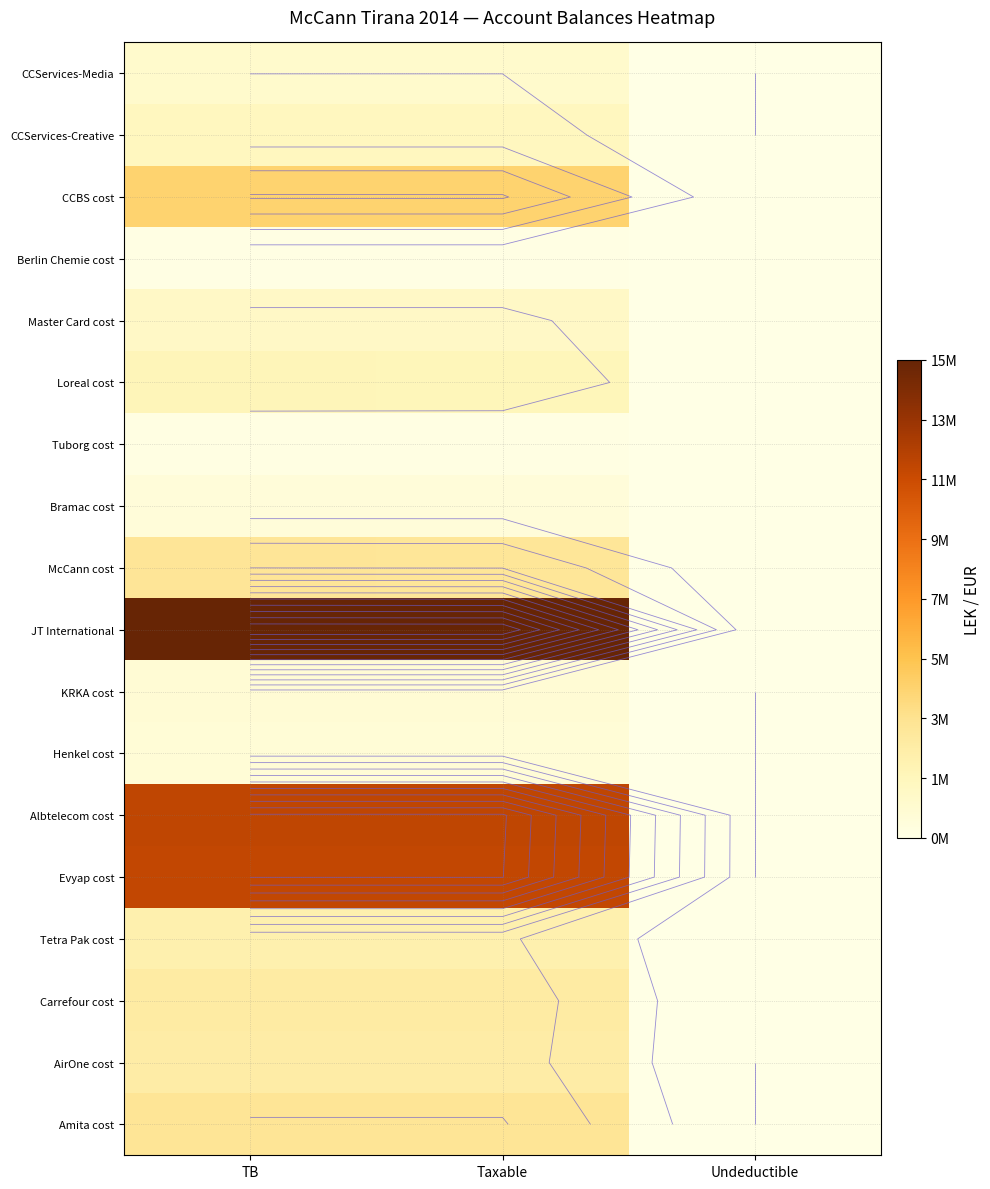

What value does the CCServices-Creative series have at TB?

1735151.5